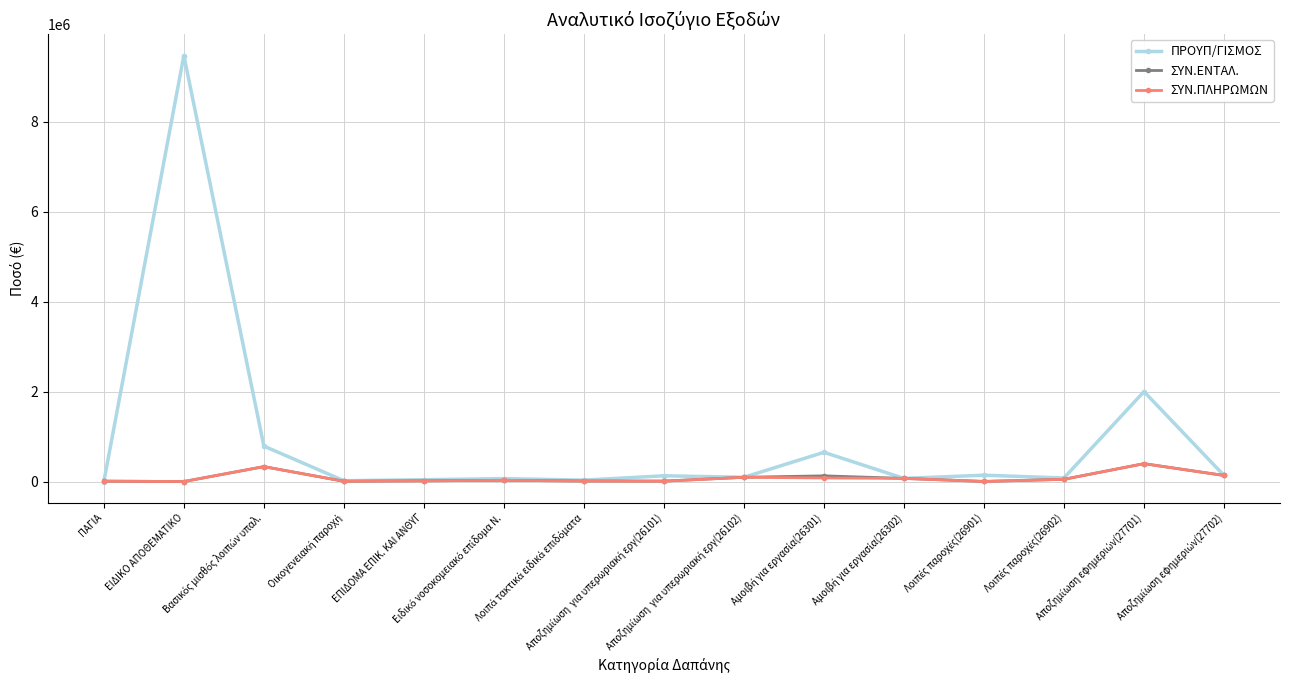

Which series has the largest total across all categories?

ΠΡΟΥΠ/ΓΙΣΜΟΣ